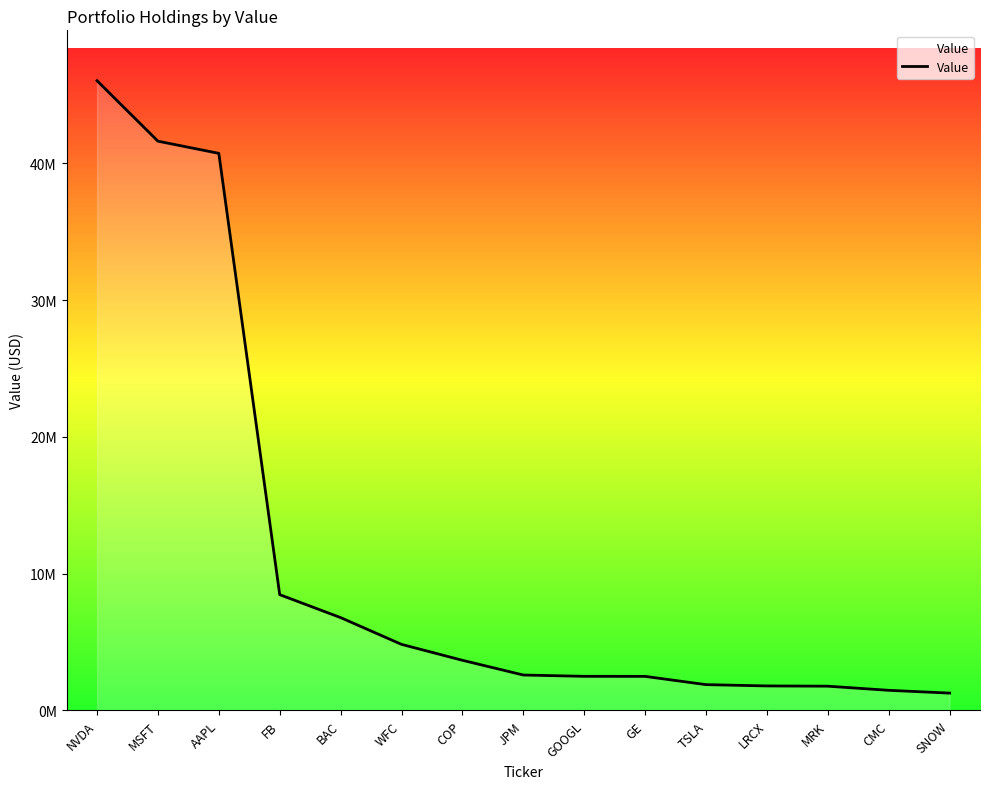

Is this an area chart (filled region under the line)?

Yes